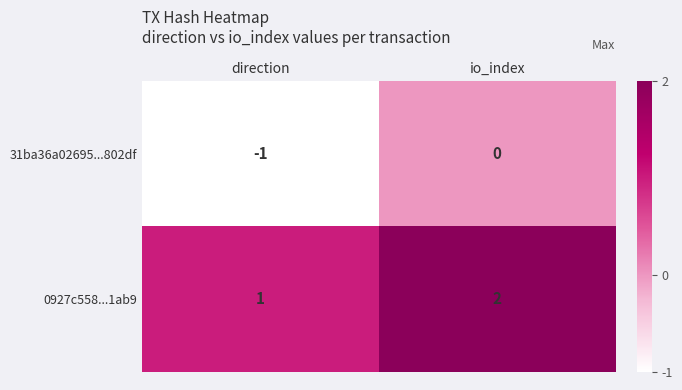

What is the sum of the 0927c558...1ab9 values at direction and io_index?

3